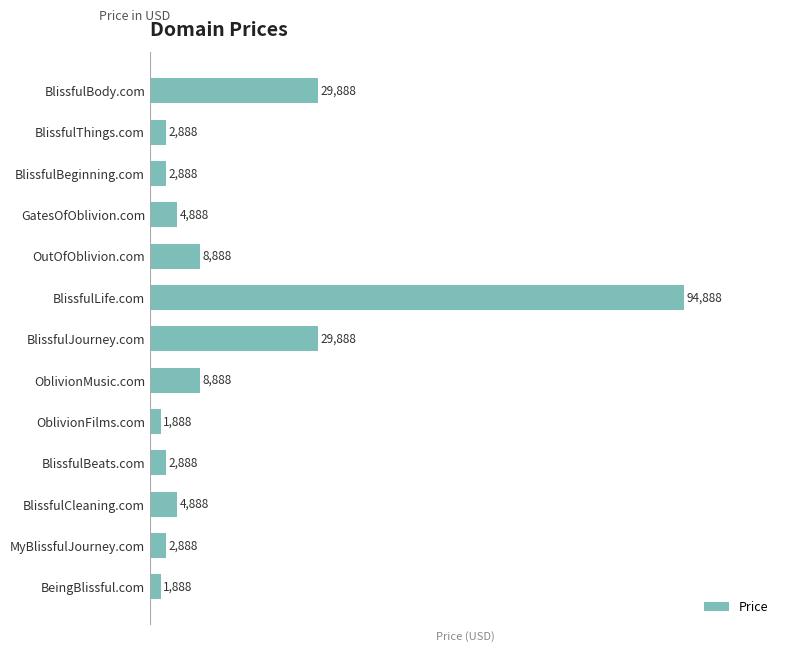

What is the difference between the values at GatesOfOblivion.com and BlissfulBeginning.com?

2000